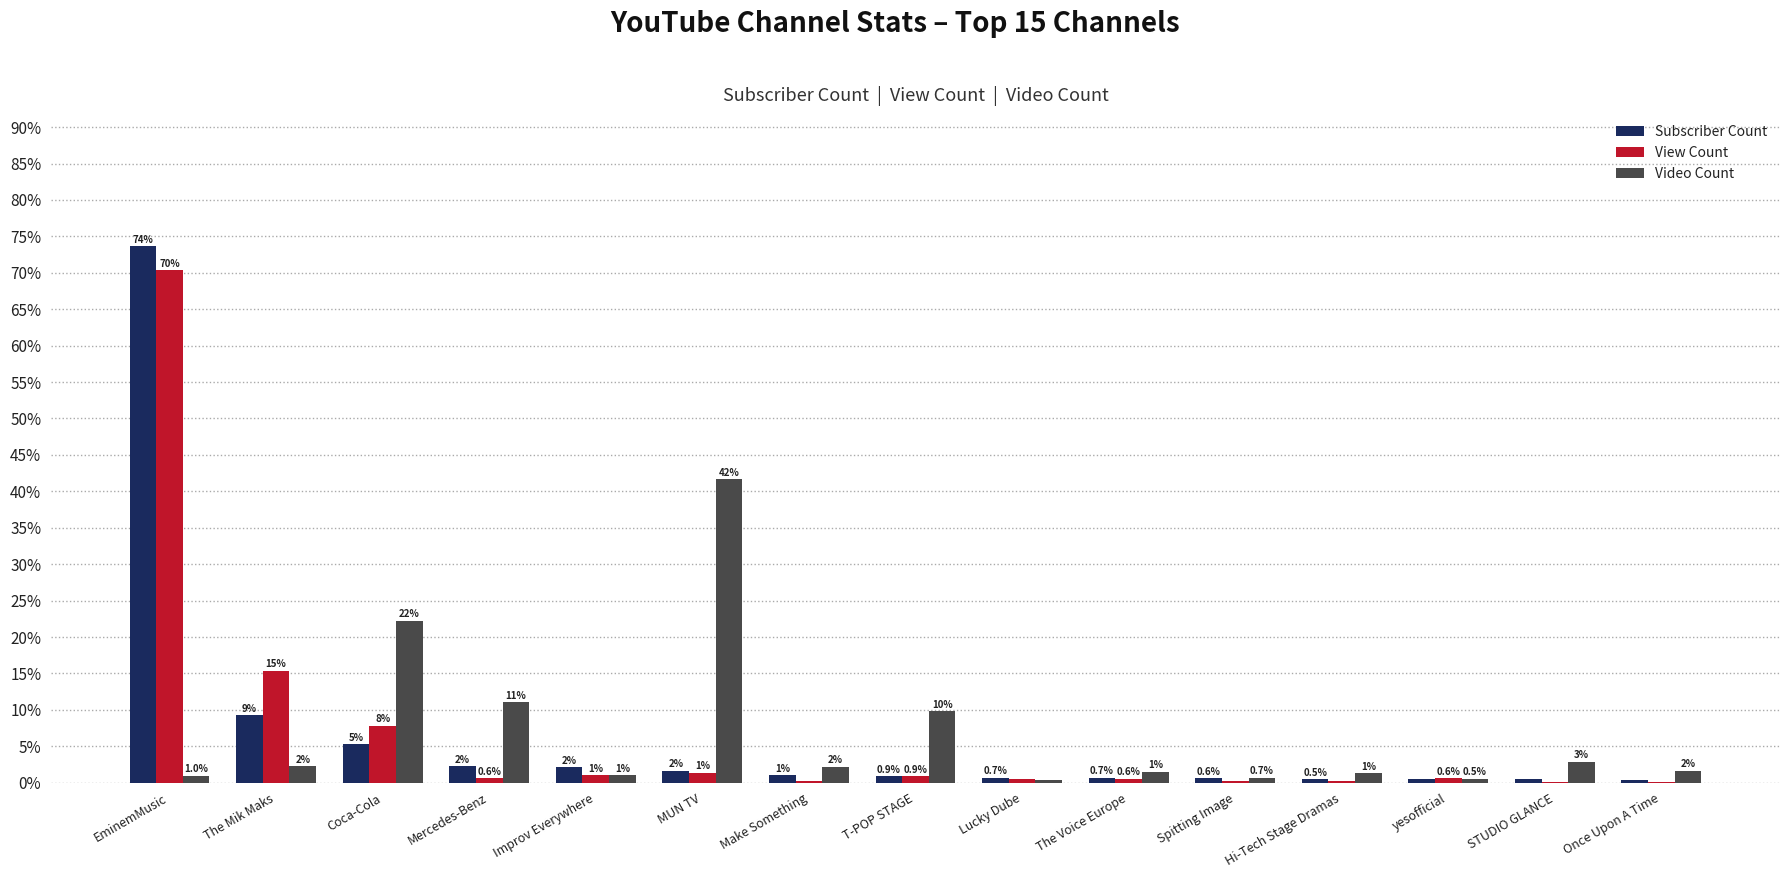

What are all the series names shown in the legend?

Subscriber Count, View Count, Video Count